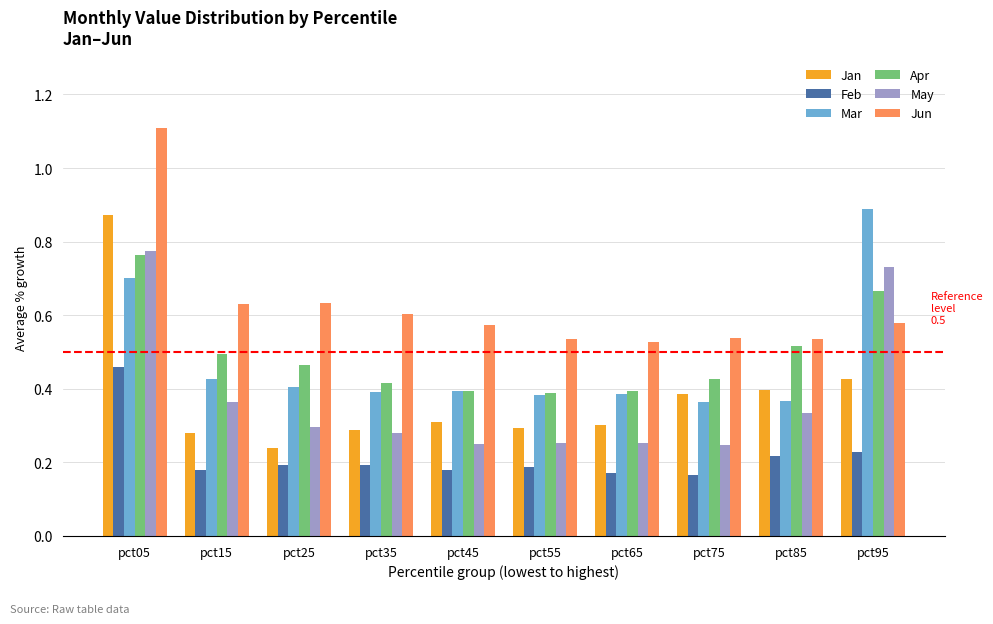

How many May values are between 0 and 1?

10